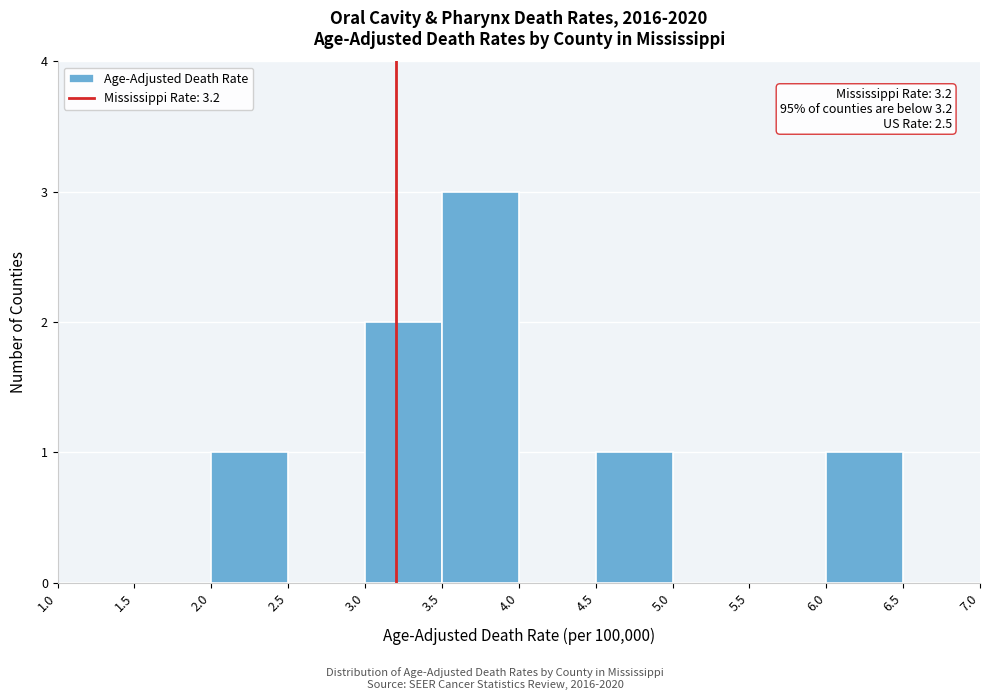

Which range on the x-axis has the tallest bar?

3.5 to 4.0